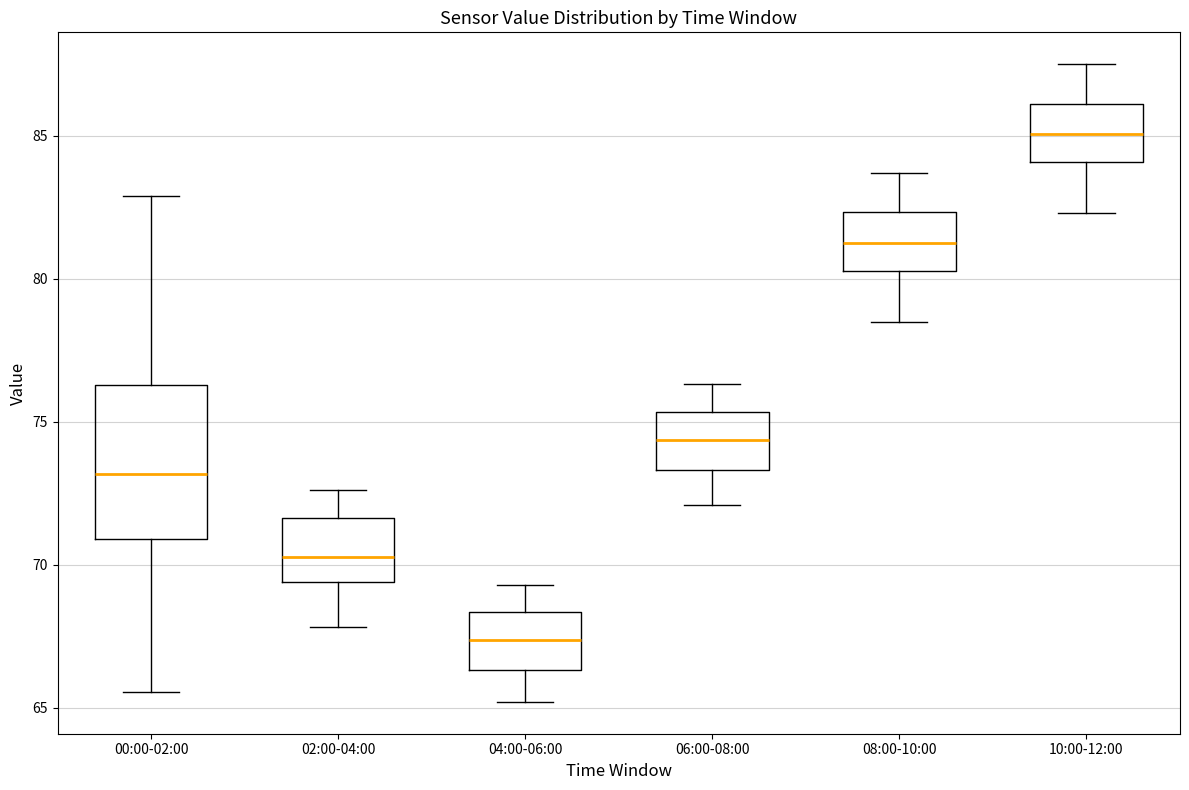

Which box is the tallest, from its lower edge to its upper edge?

00:00-02:00